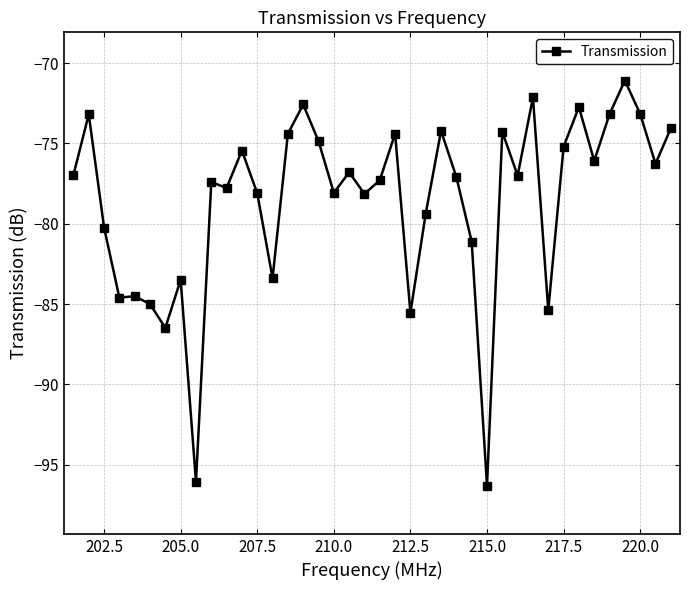

What is the value of the 34th point from the left?

-72.7